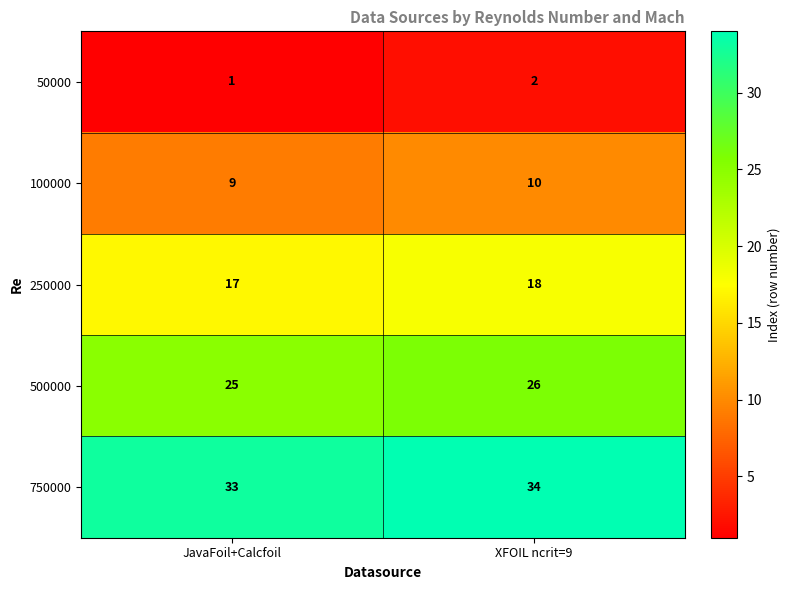

How many values in the 100000 series are below 10?

1